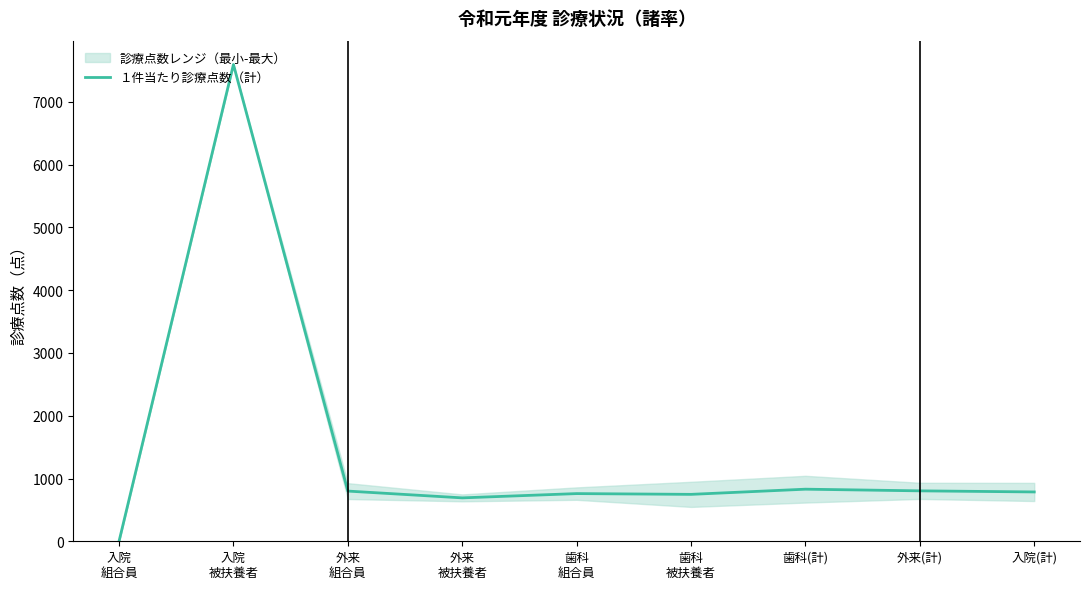

List the labels in order of value, smallest first.

入院
組合員, 外来
被扶養者, 歯科
被扶養者, 歯科
組合員, 入院(計), 外来
組合員, 外来(計), 歯科(計), 入院
被扶養者